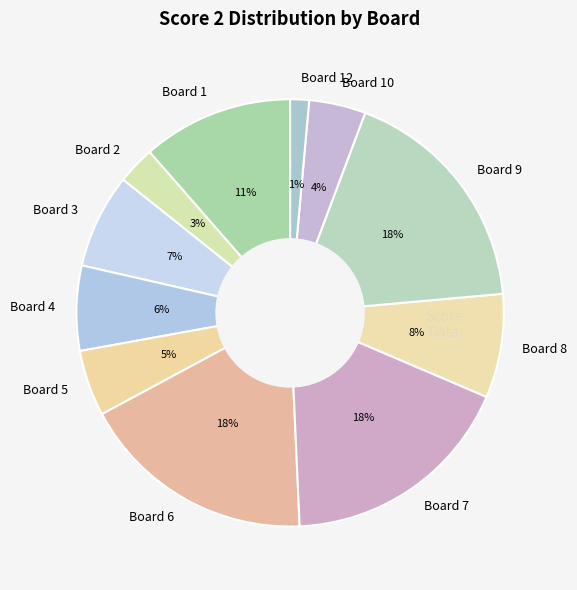

Is there a majority slice in this chart?

No